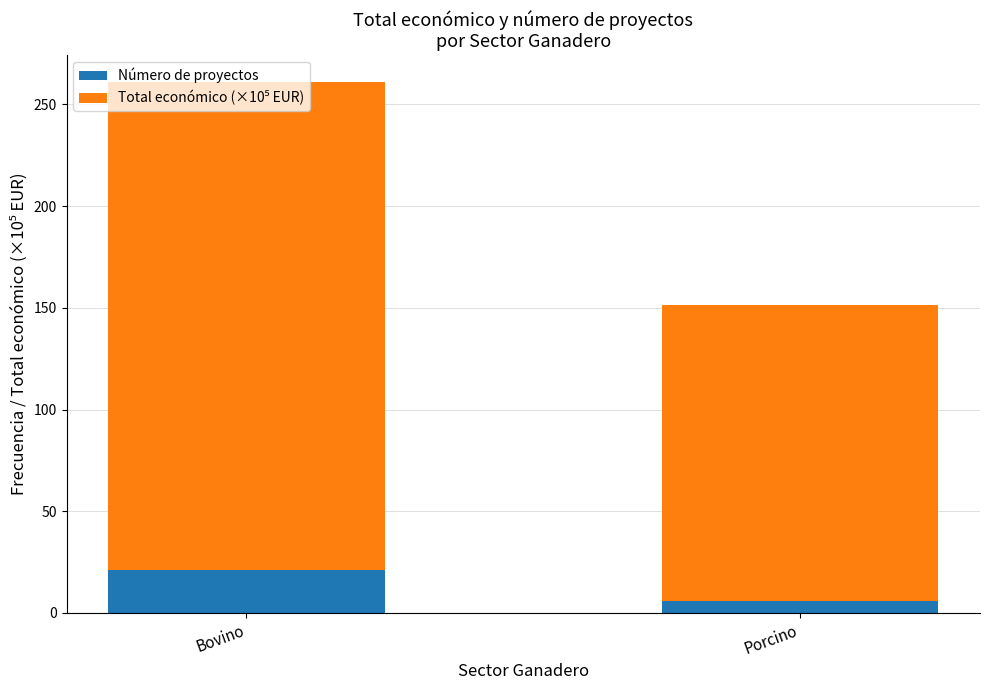

Where is Número de proyectos nearest to the value 13?

Porcino